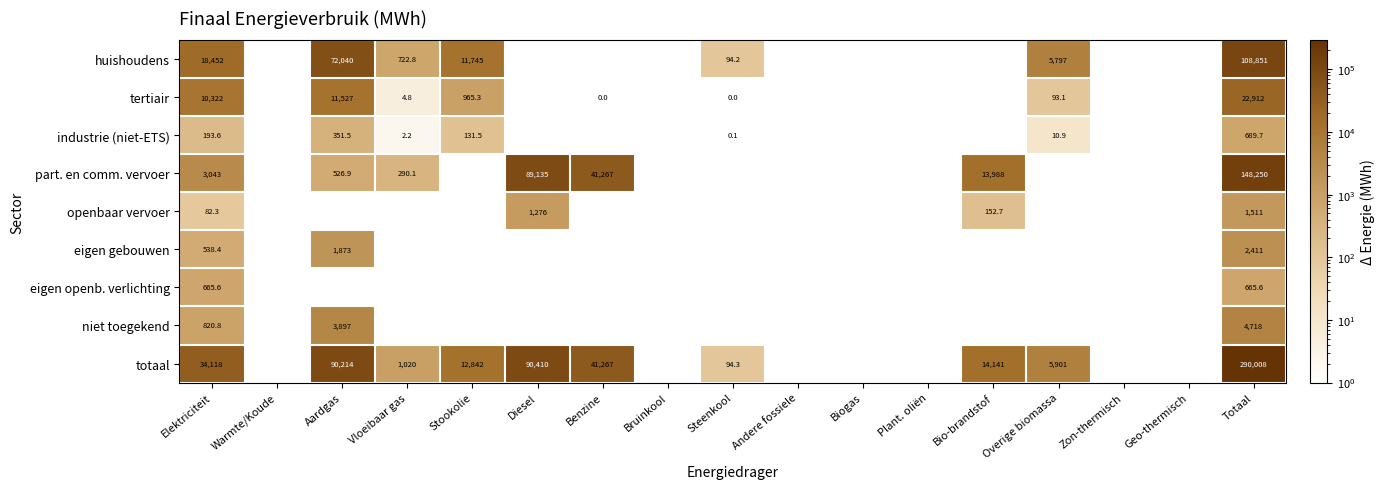

At how many categories does at least one series exceed 223263?

1